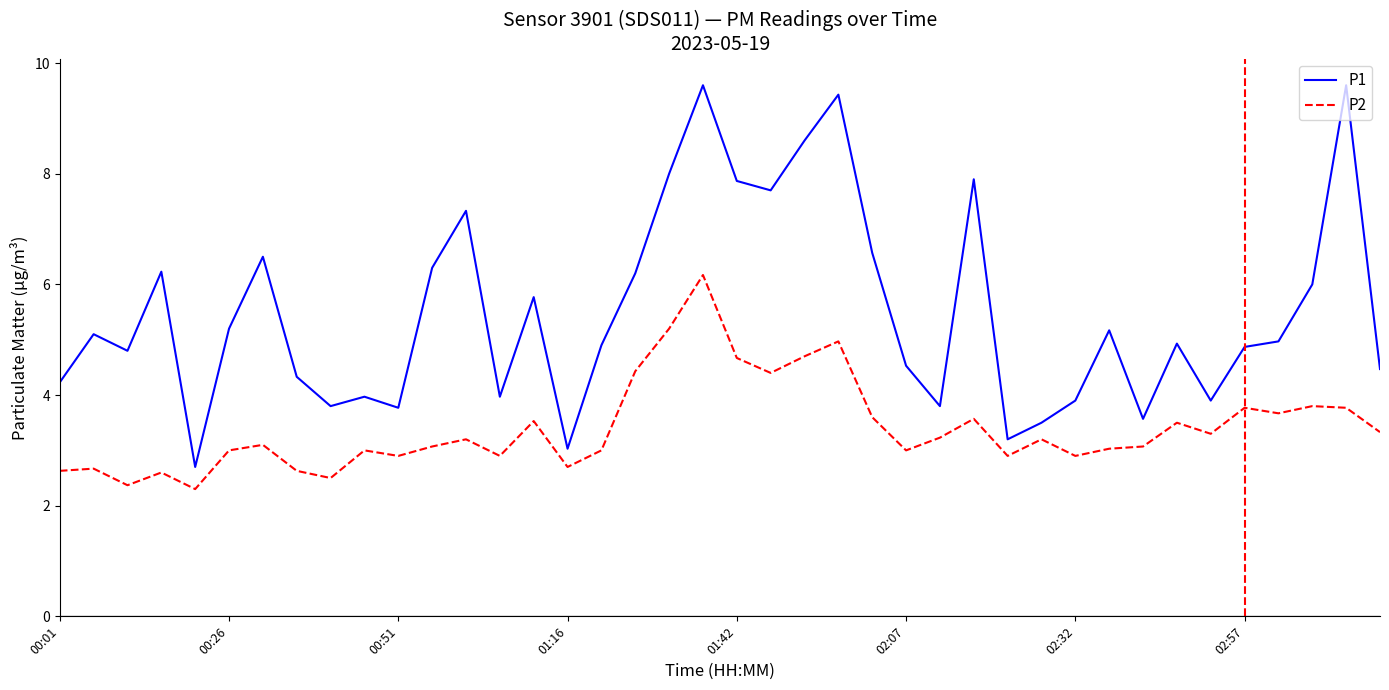

True or false: P2 has more than 1 interior local peaks.

True